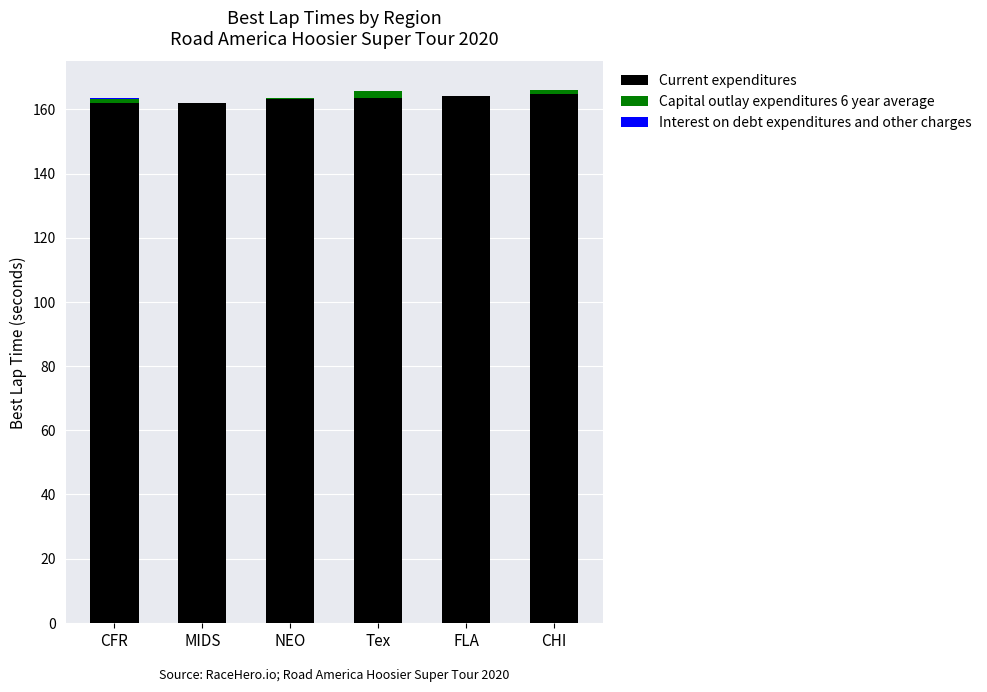

The Current expenditures series shows 162.0 at CFR. True or false?

True